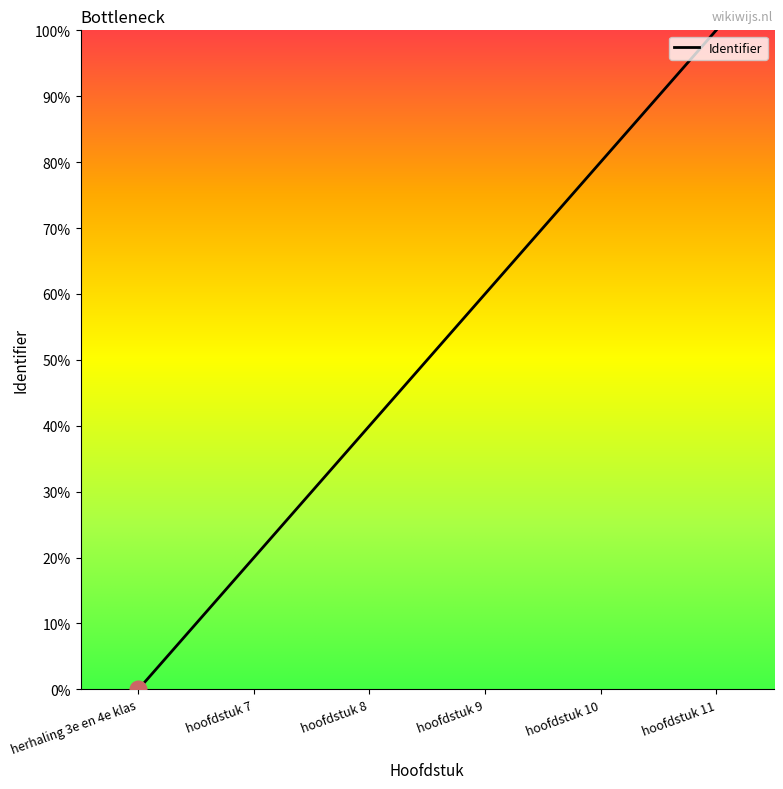

Rank the categories by value from lowest to highest.

herhaling 3e en 4e klas, hoofdstuk 7, hoofdstuk 8, hoofdstuk 9, hoofdstuk 10, hoofdstuk 11